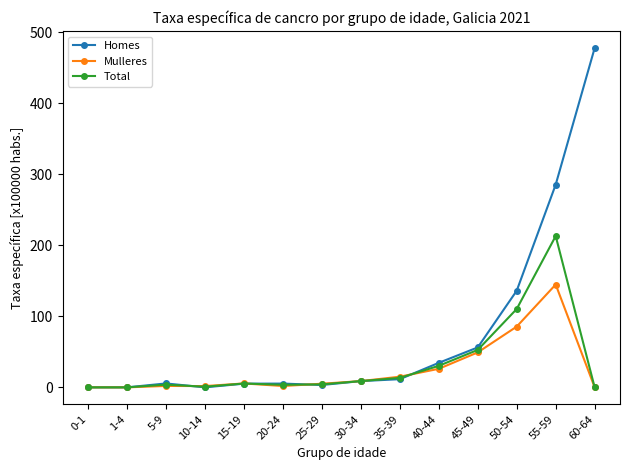

How many data points in Total are above 5?

7